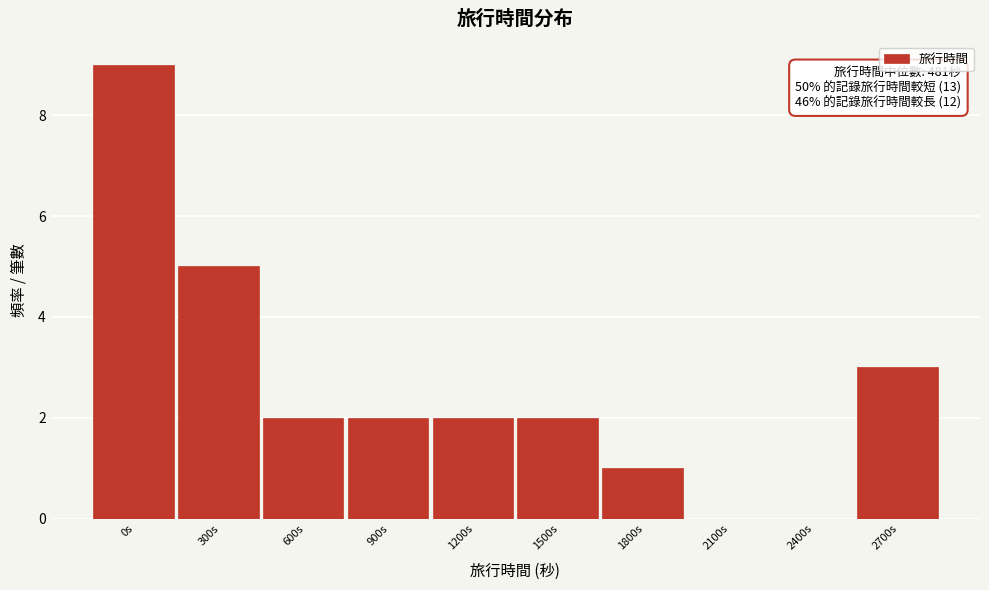

Reading left to right, list all the values displayed in this chart.

0s=9	300s=5	600s=2	900s=2	1200s=2	1500s=2	1800s=1	2100s=0	2400s=0	2700s=3